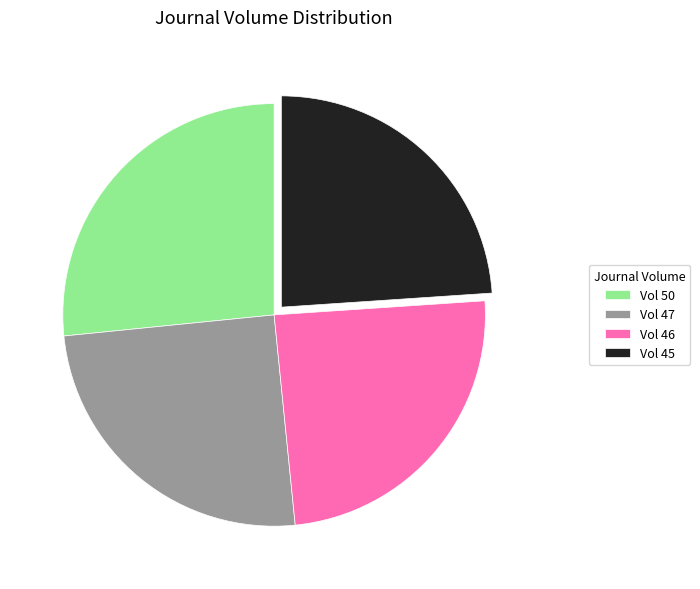

Do Vol 45 and Vol 46 together represent more than half of the pie?

No